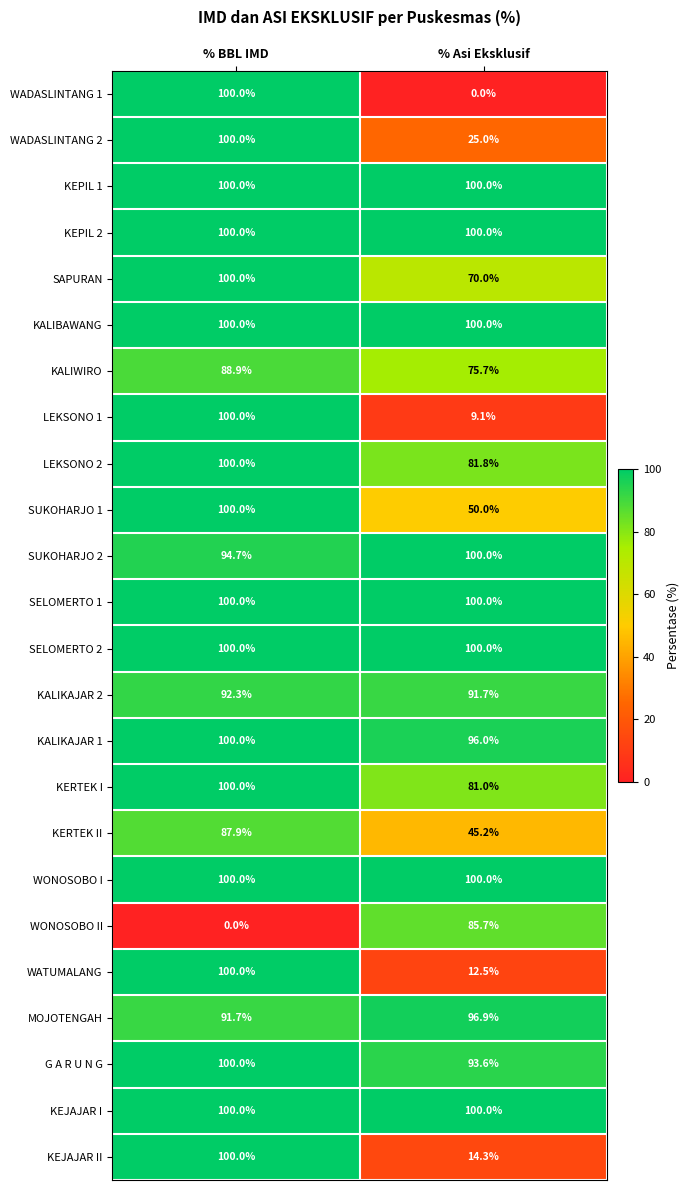

How many data points does each series have?

2